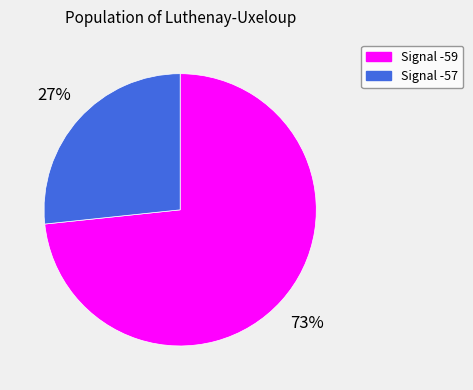

Does any single category account for the majority?

Yes